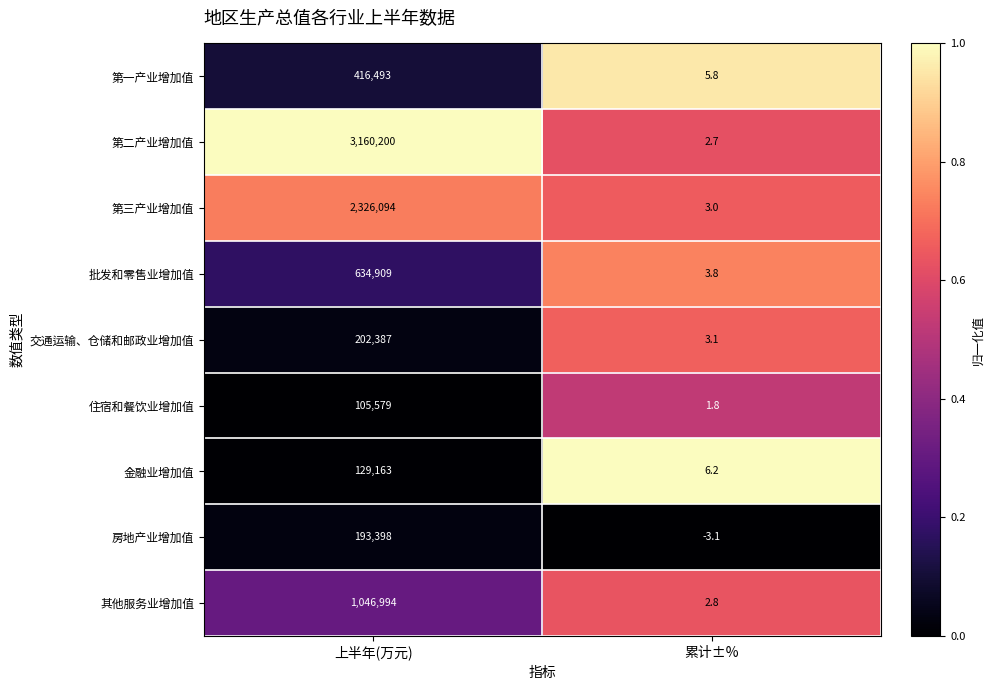

Which series changed the most between 上半年(万元) and 累计±%?

第二产业增加值